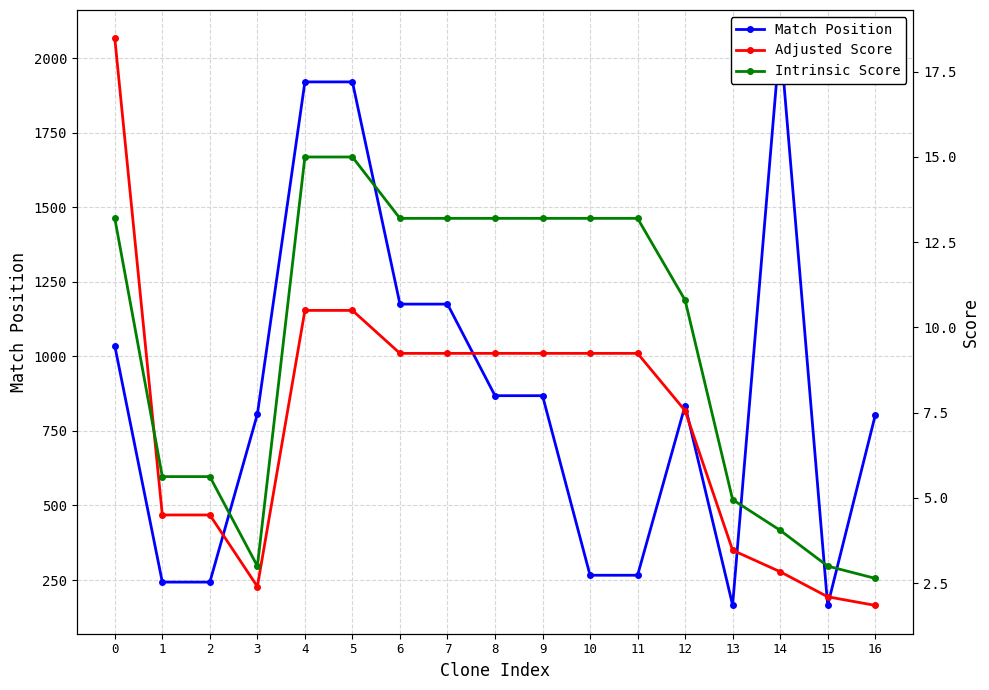

True or false: Adjusted Score and Match Position intersect in this chart.

False